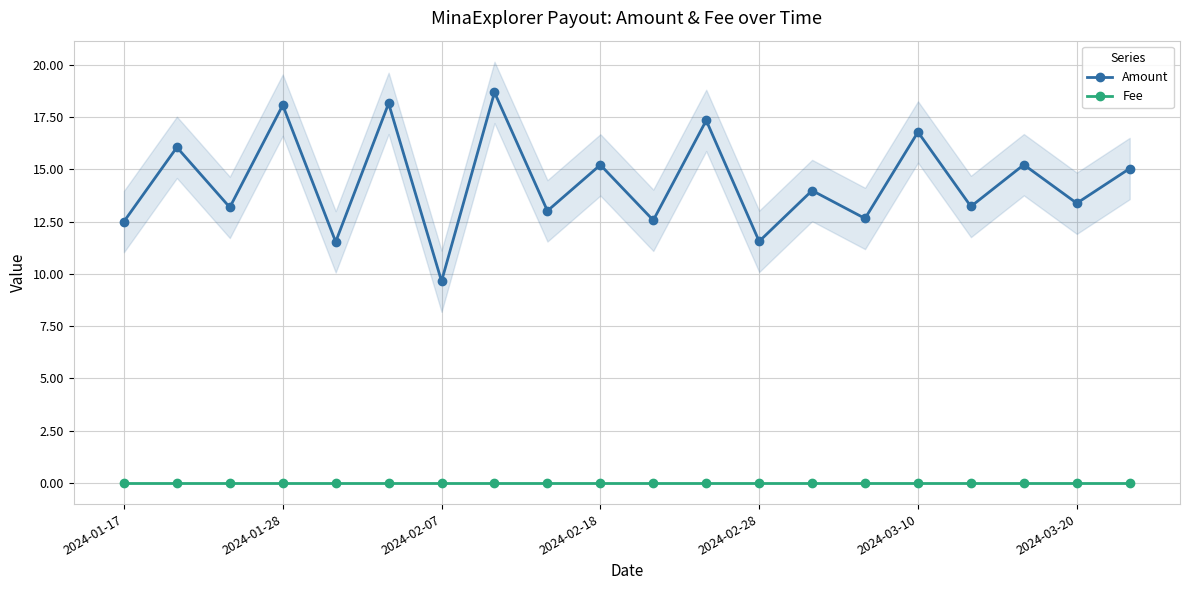

True or false: Amount has more than 1 points higher than both neighbors.

True